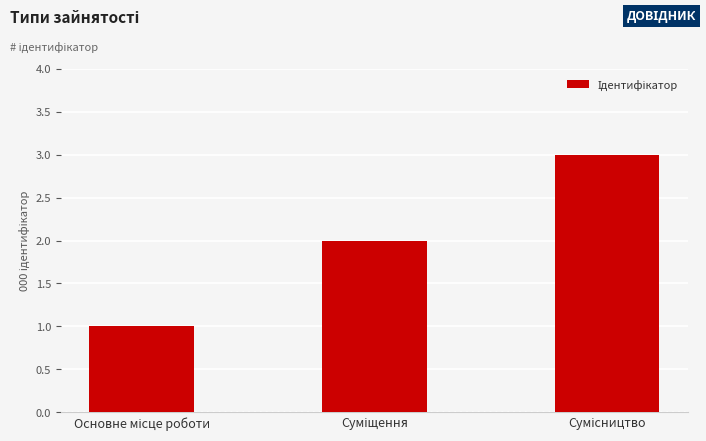

What is the maximum value shown in the chart?

3